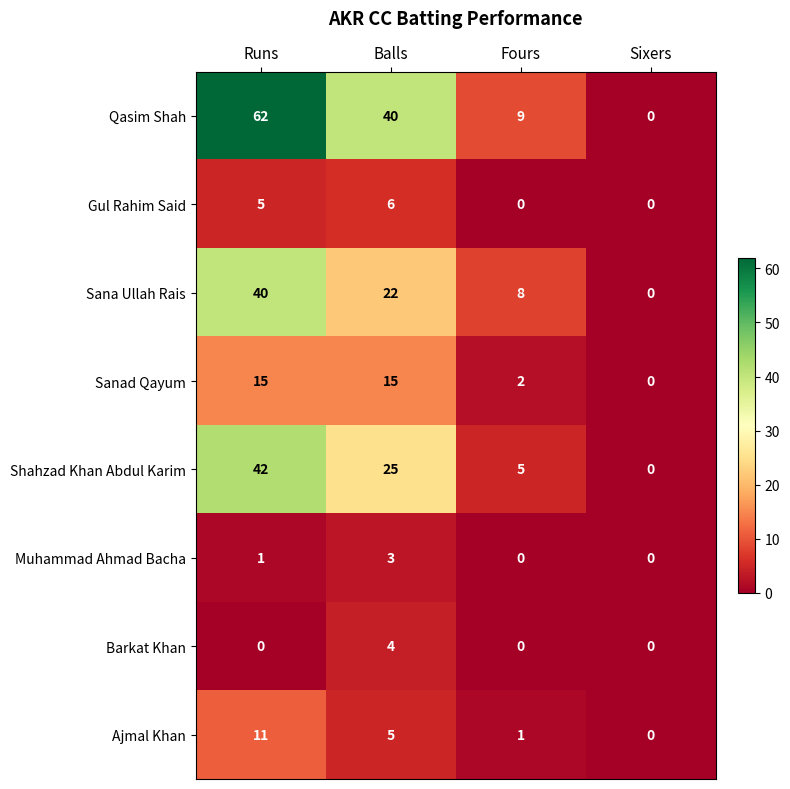

Which series has the largest range (max minus min)?

Qasim Shah